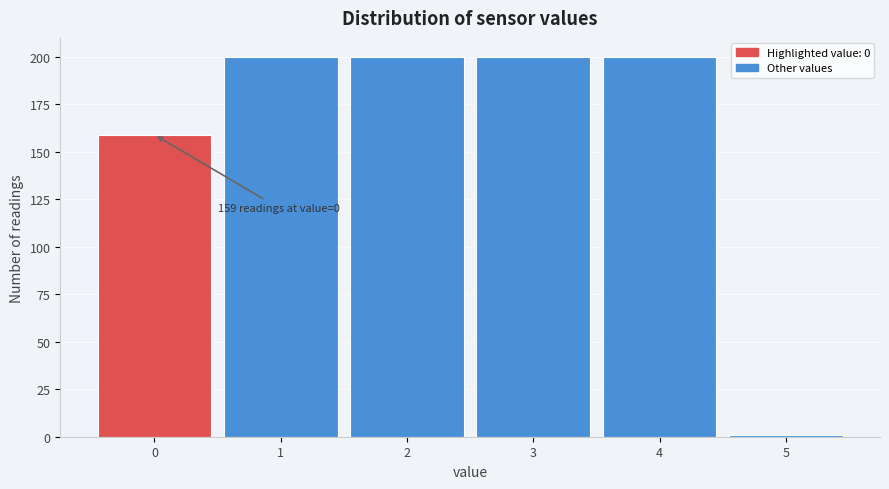

Reading left to right, list all the values displayed in this chart.

0=159	1=200	2=200	3=200	4=200	5=1